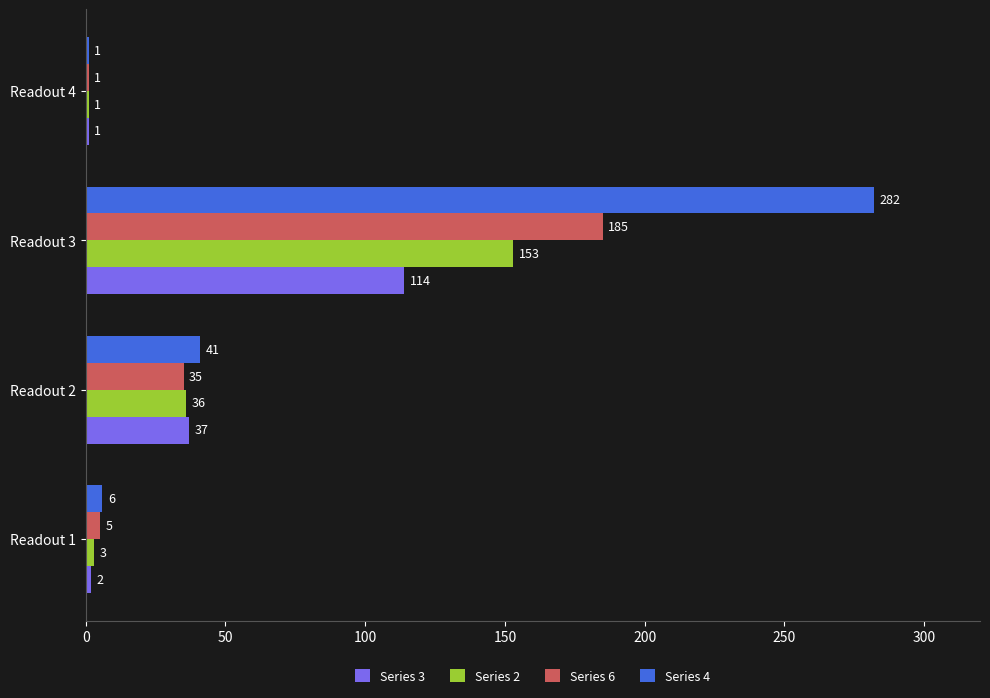

Rank the series by their average value, from lowest to highest.

Series 3, Series 2, Series 6, Series 4